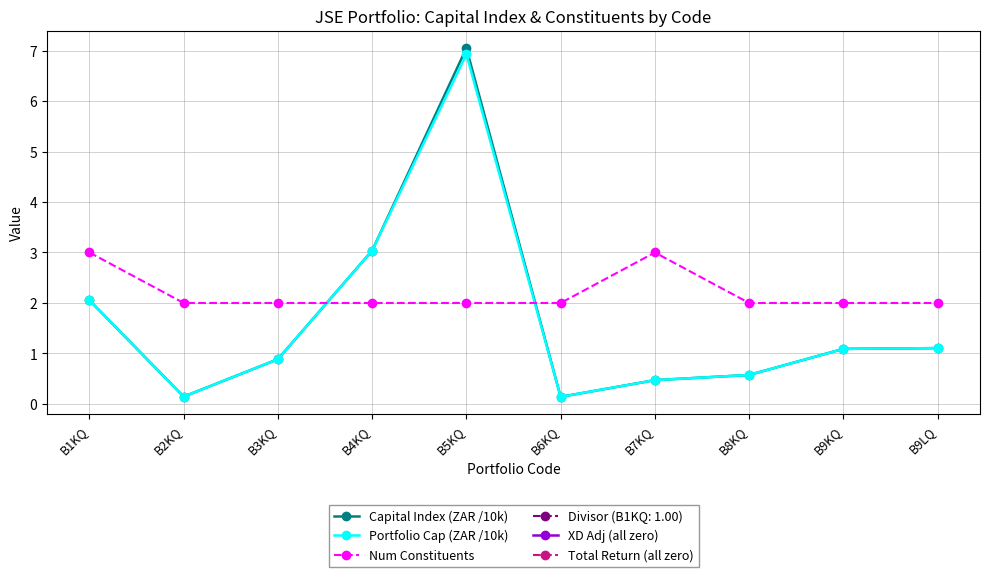

At which category is the sum across all series the highest?

B5KQ